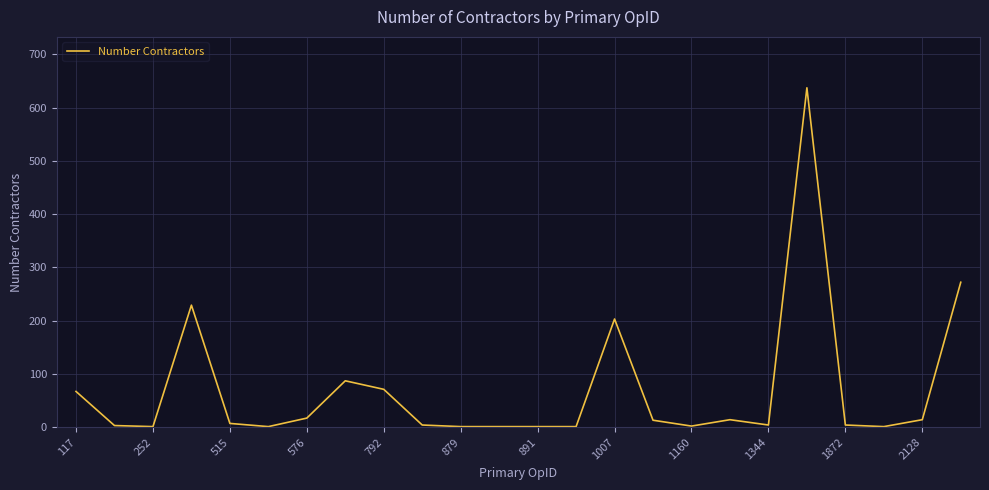

What is the greatest value displayed?

637